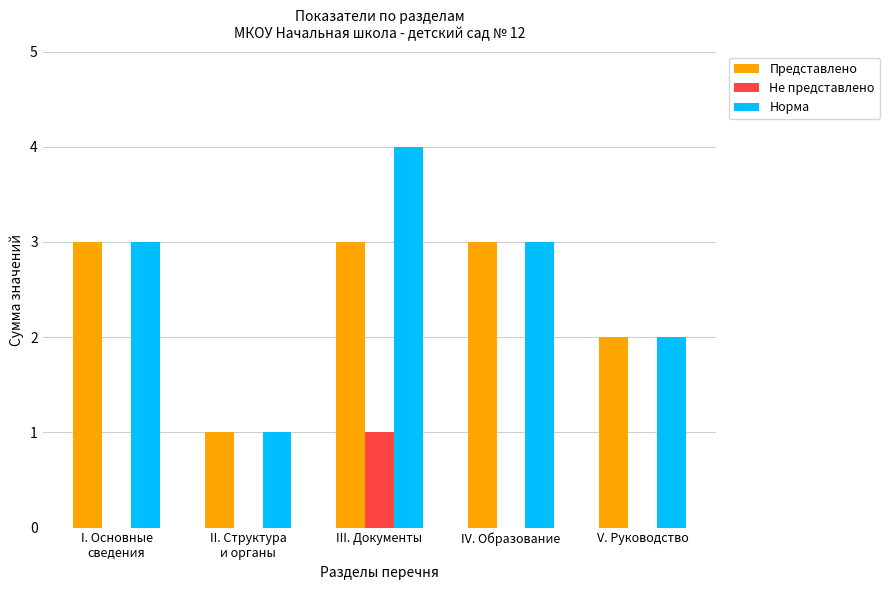

At which category is the sum across all series the highest?

III. Документы